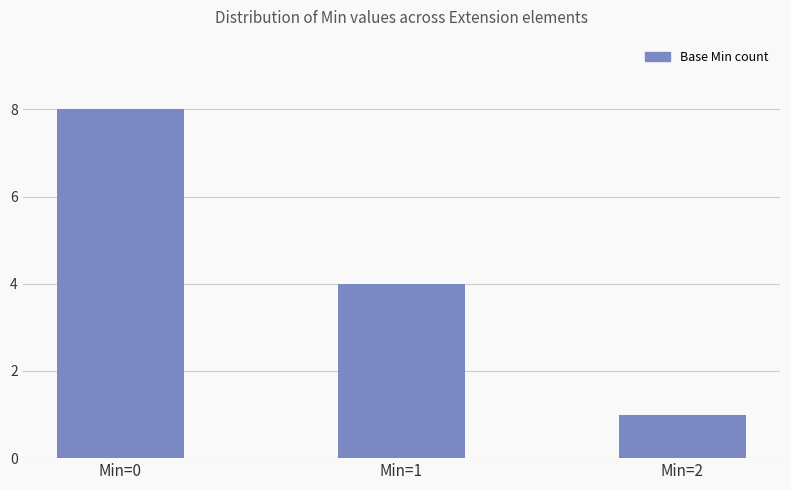

What is the difference between the maximum and minimum values?

7